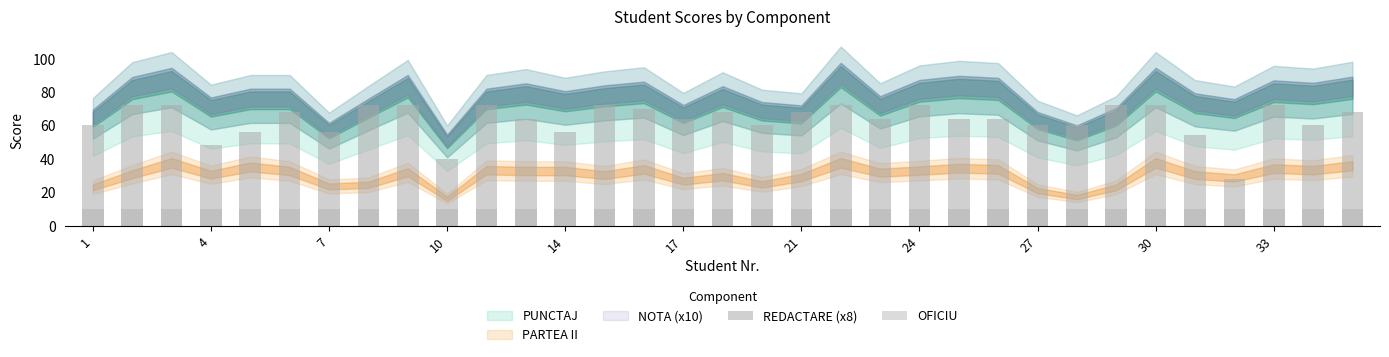

At how many categories does at least one series exceed 21?

33